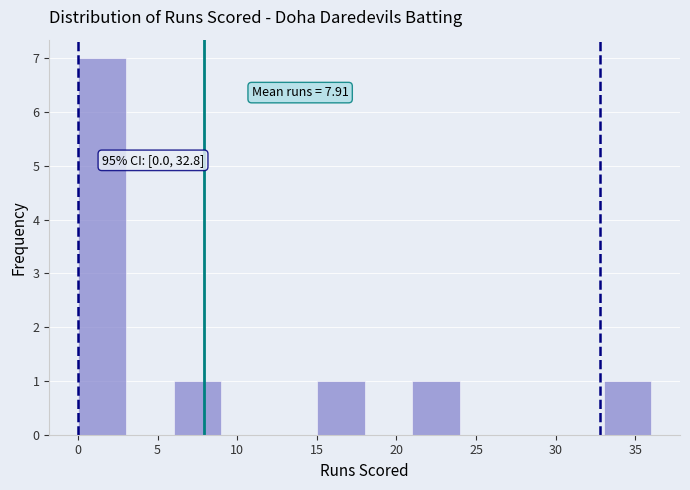

Which range on the x-axis has the tallest bar?

0 to 3